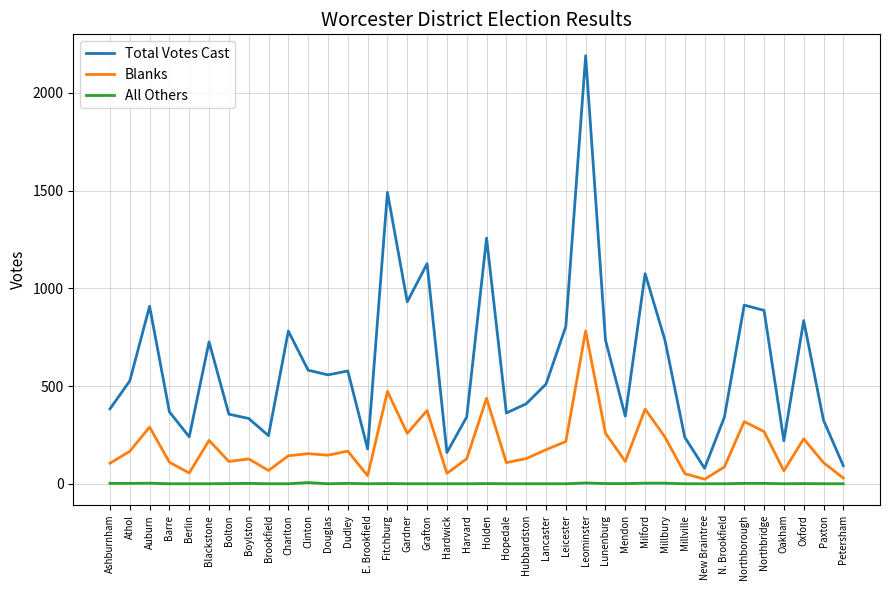

The value of Total Votes Cast at Gardner is 1514. True or false?

False